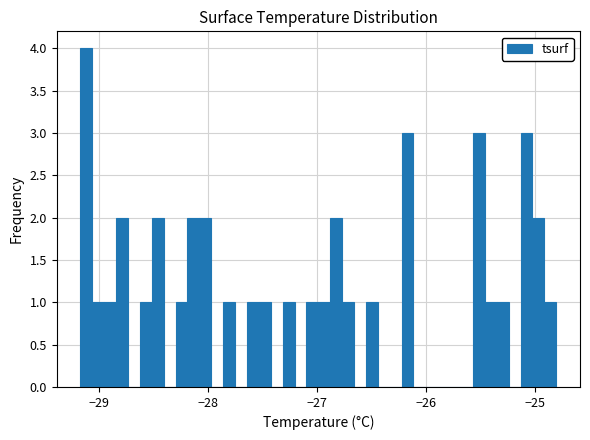

Read against the x-axis, roughly where is the centre of the tallest bar?

-29.1